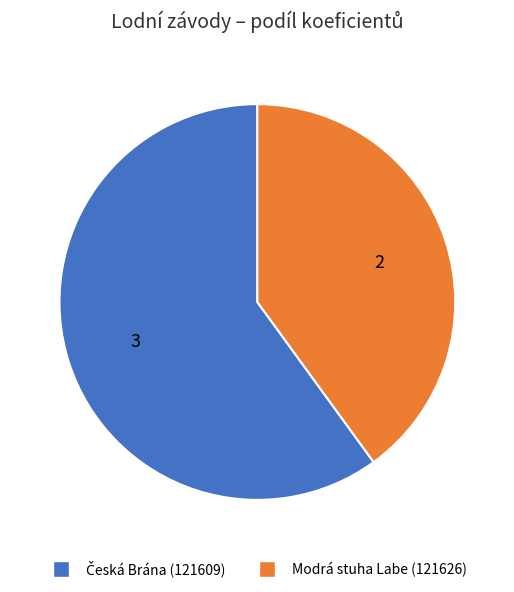

Is Modrá stuha Labe (121626) the majority of the pie?

No